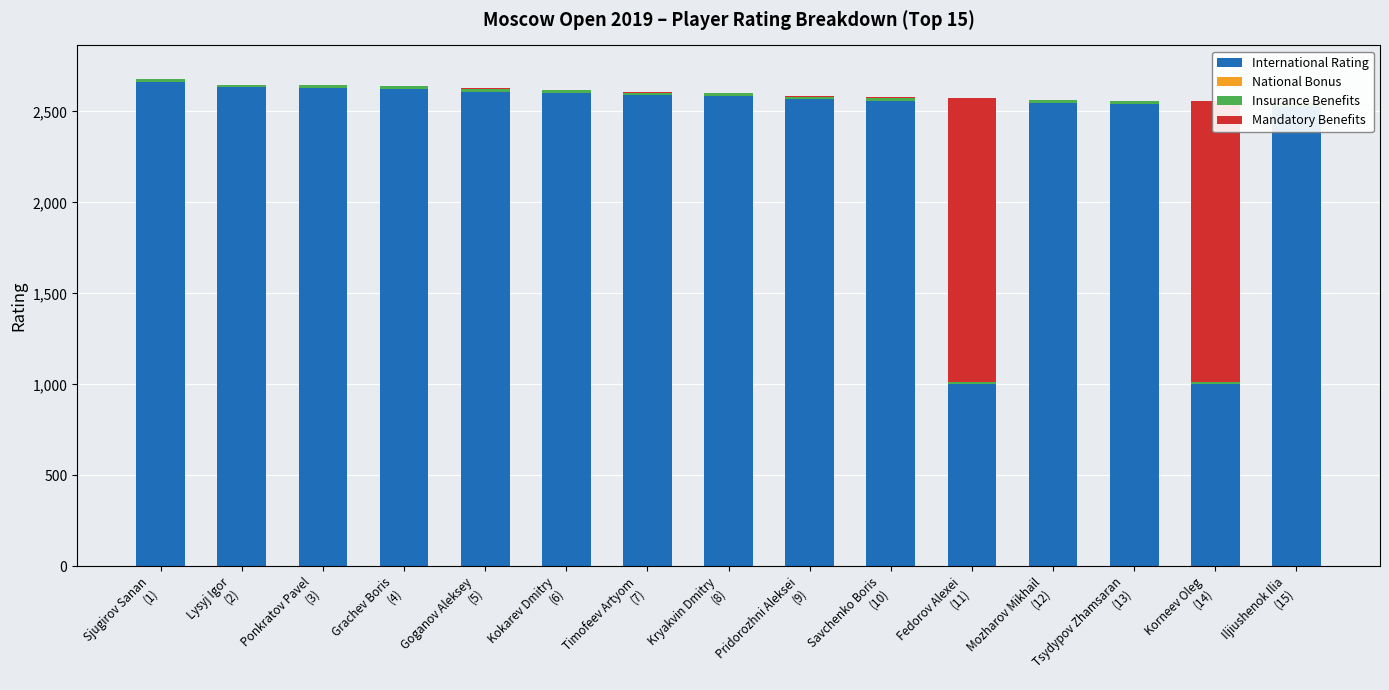

Rank the series by their maximum value, from highest to lowest.

International Rating, Mandatory Benefits, Insurance Benefits, National Bonus